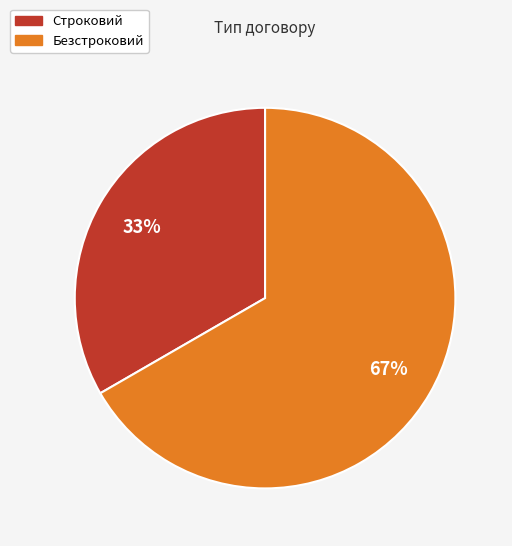

To the nearest percent, what is the combined percentage of Строковий and Безстроковий?

100%